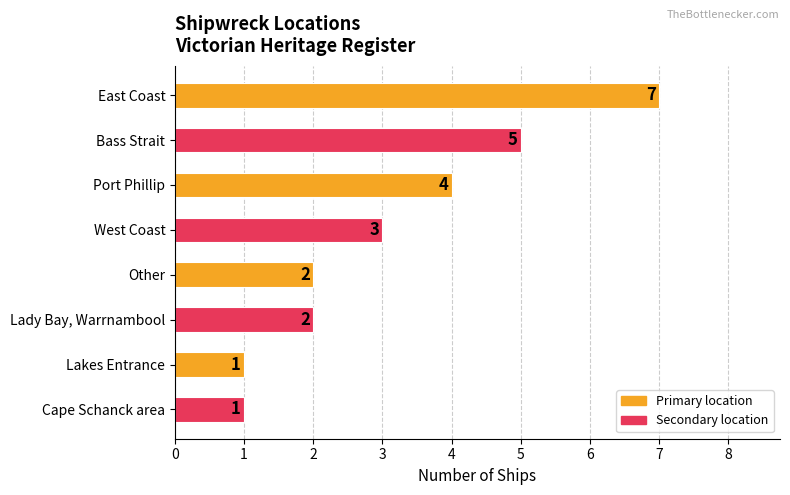

What is the value of the 1st bar from the top?

7